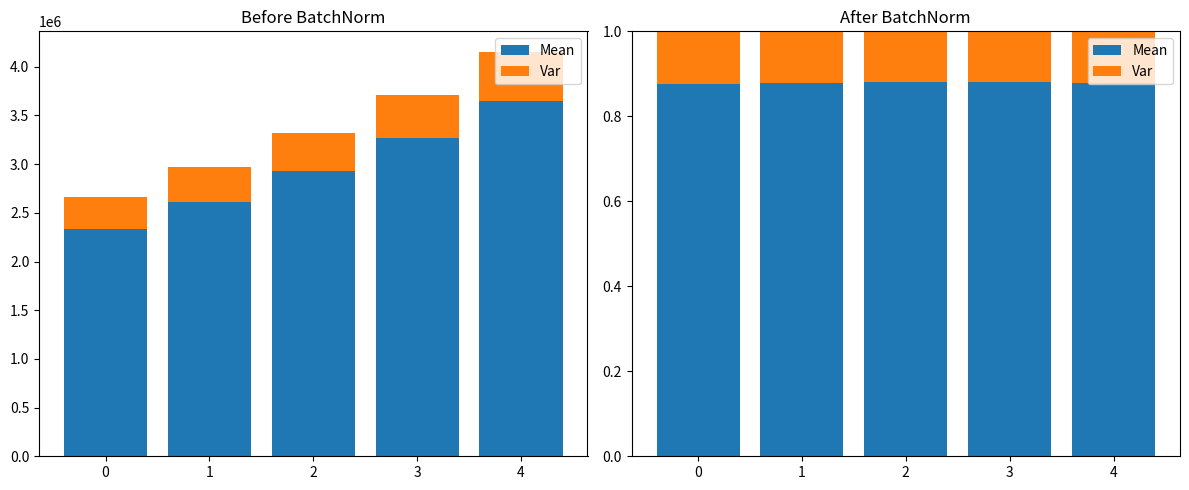

What is the highest value of the Var series?

0.1